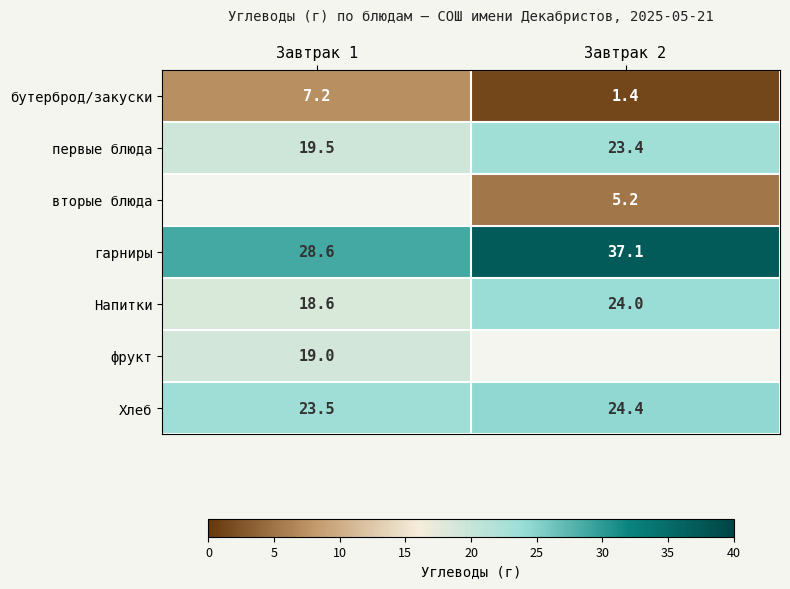

The value of первые блюда at Завтрак 2 is 23.4. True or false?

True